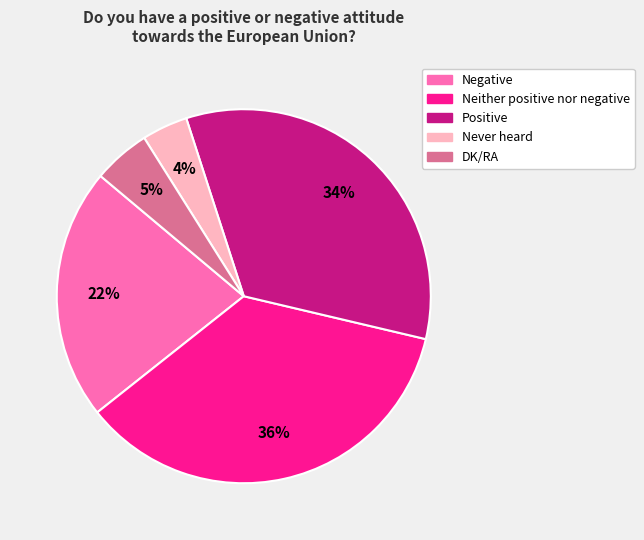

Is it true that Negative is 13% of the pie?

False